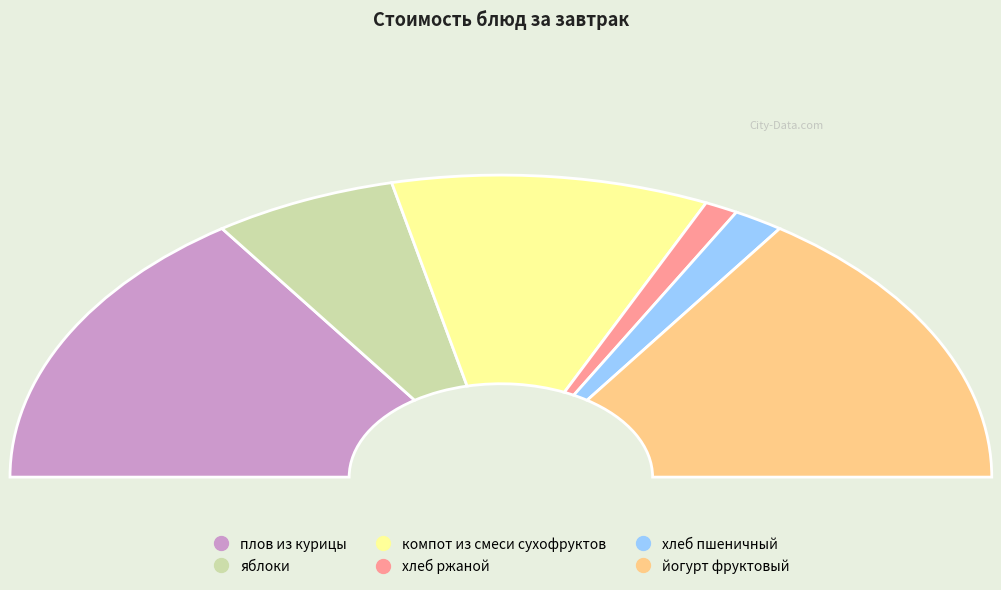

Count the number of slices in the pie.

6